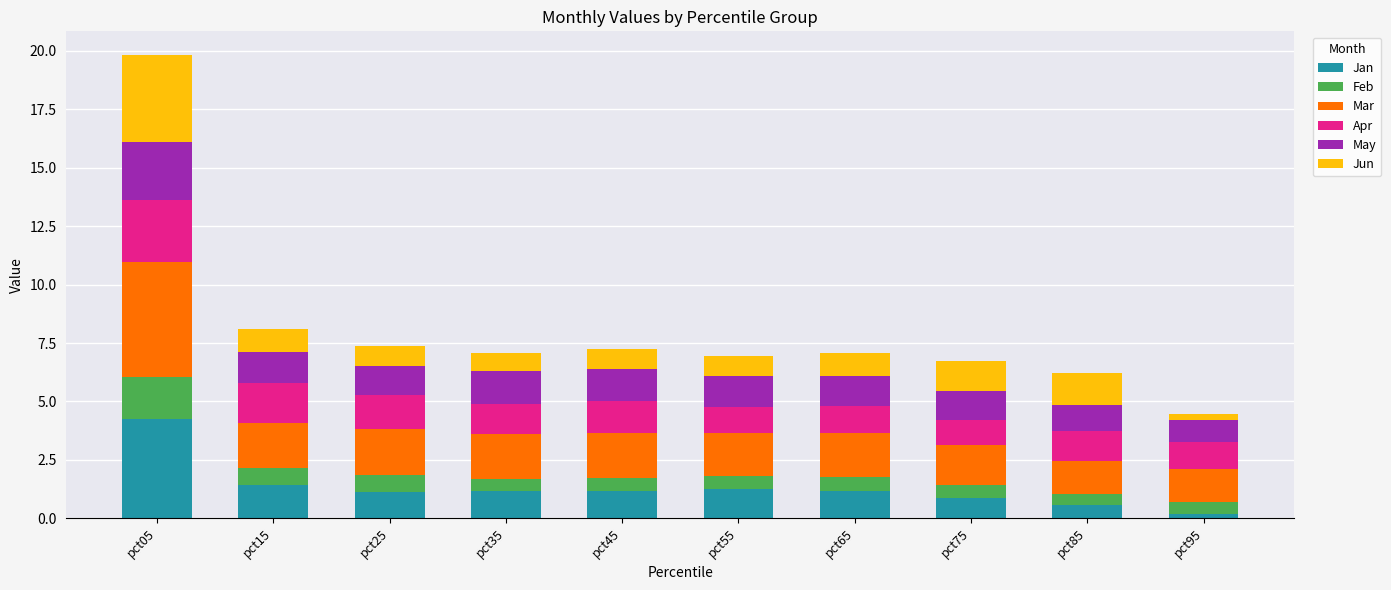

What is the average value of the Jan series?

1.3